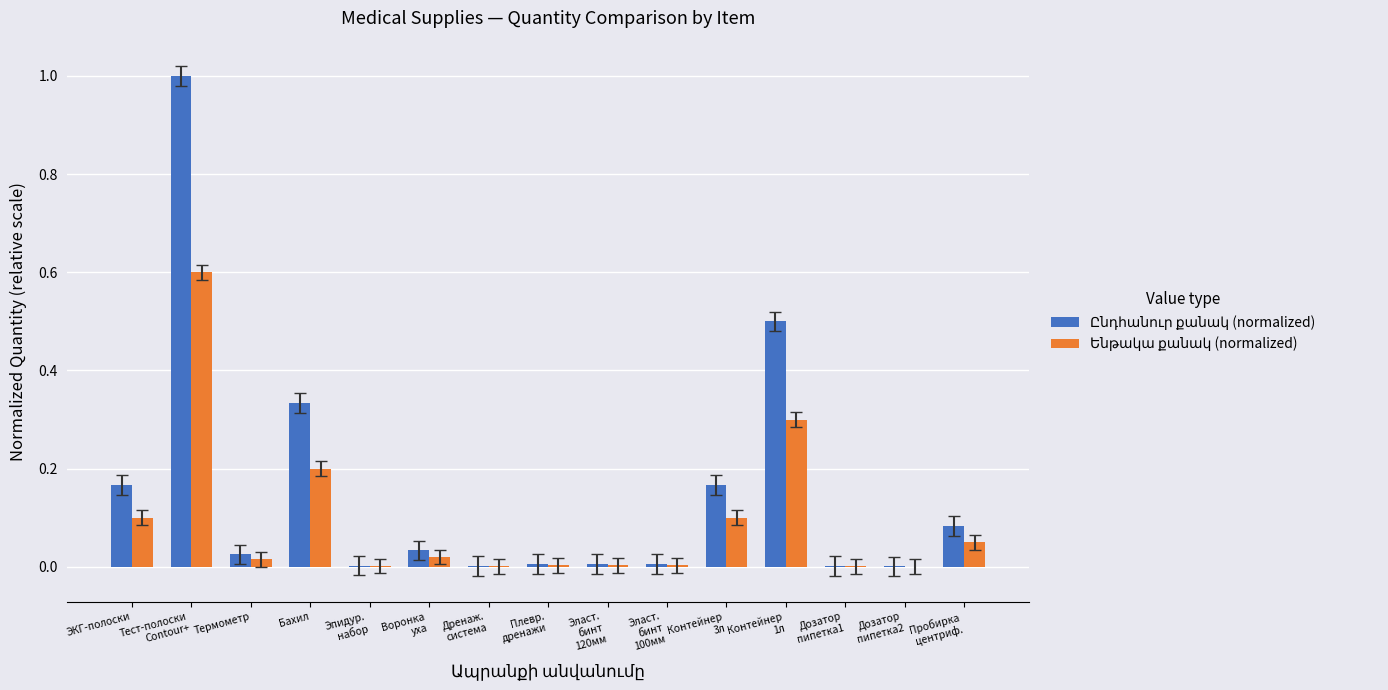

At which category is the sum across all series the highest?

Тест-полоски
Contour+